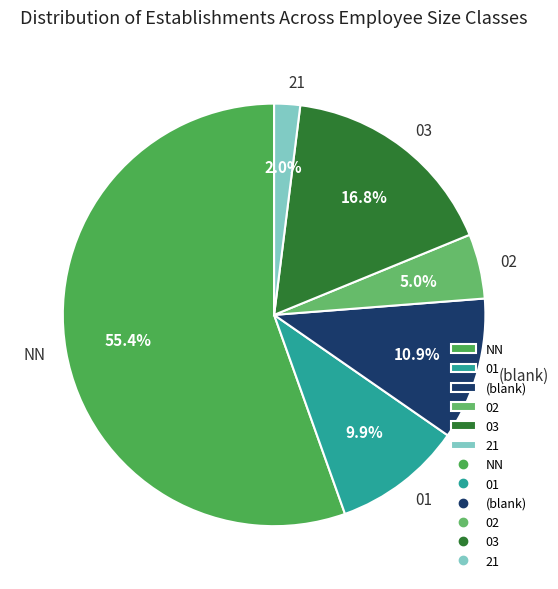

What is the largest slice in the pie chart?

NN